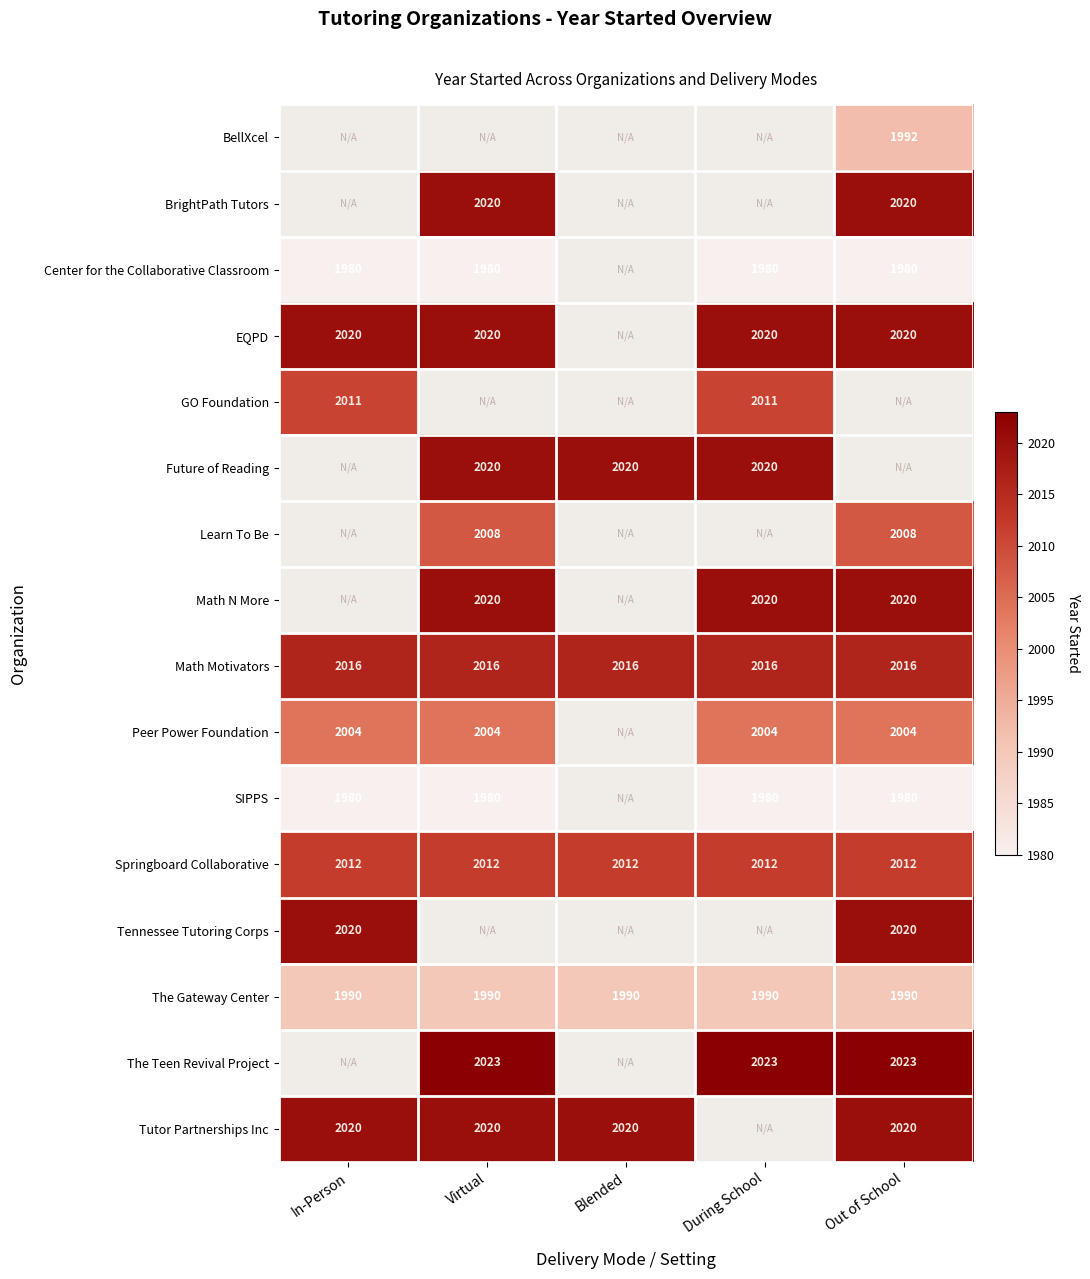

What is the sum of all Math Motivators values?

10080